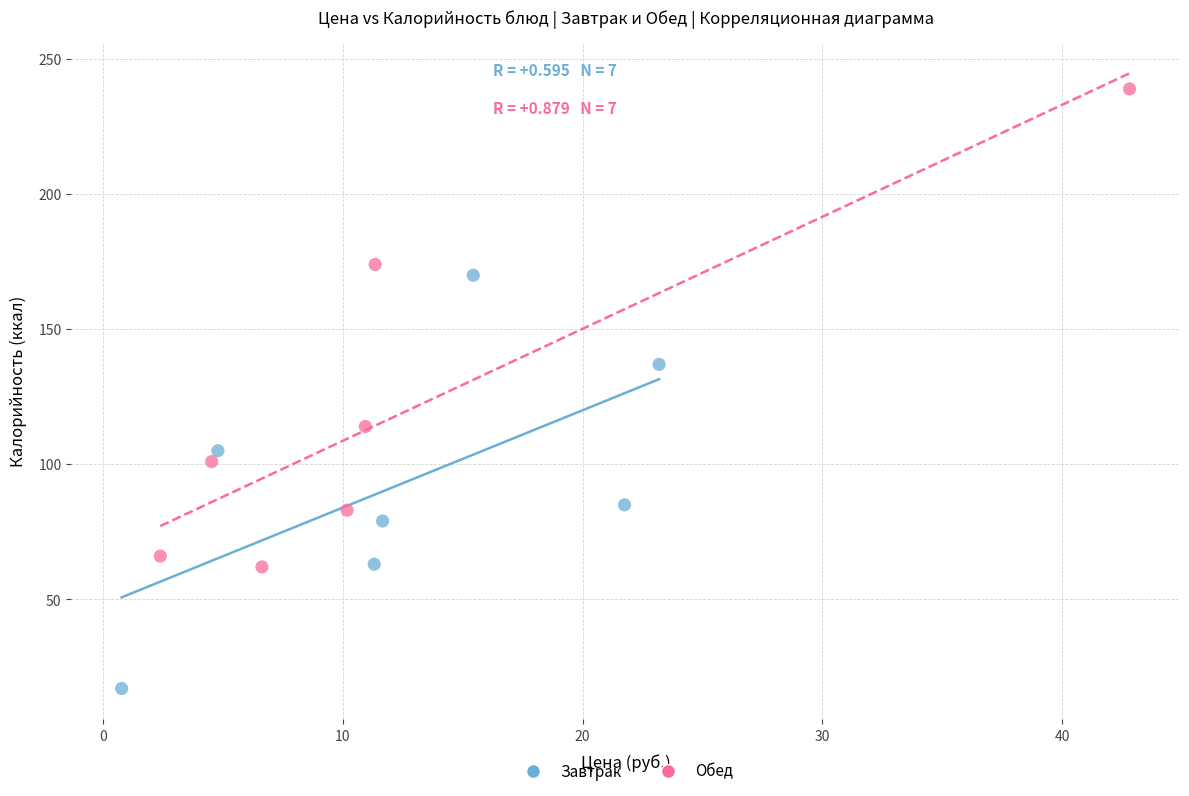

Which series has the widest spread of Y values?

Обед